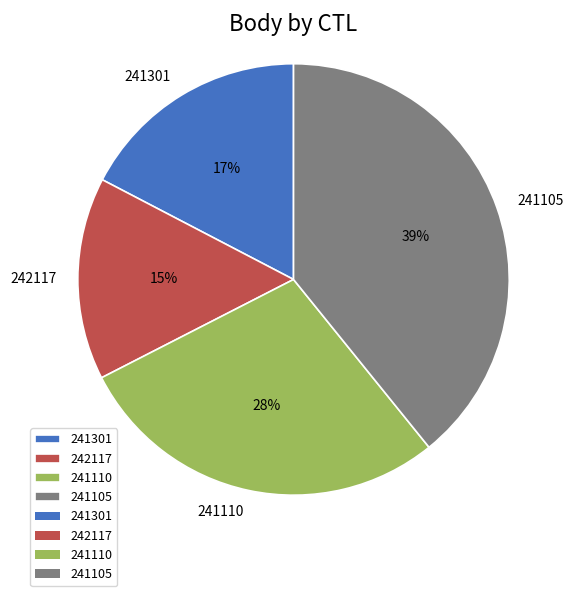

Is there any slice that represents more than half of the pie?

No